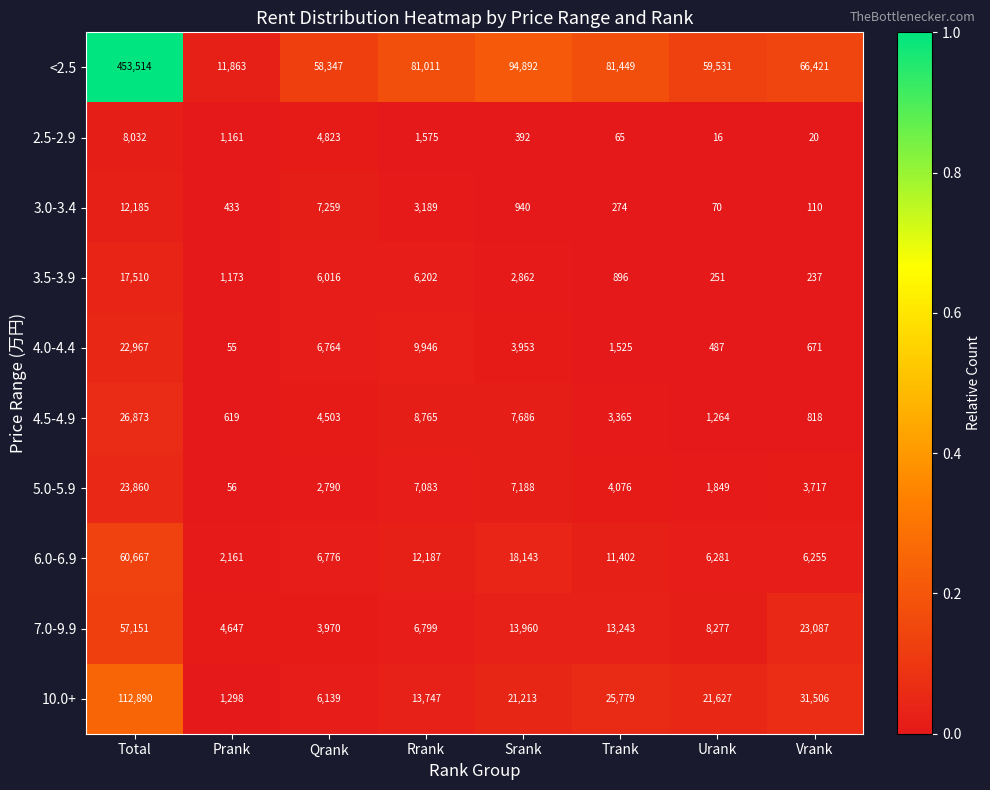

What is the difference between the maximum and second lowest values in the <2.5 series?

395167